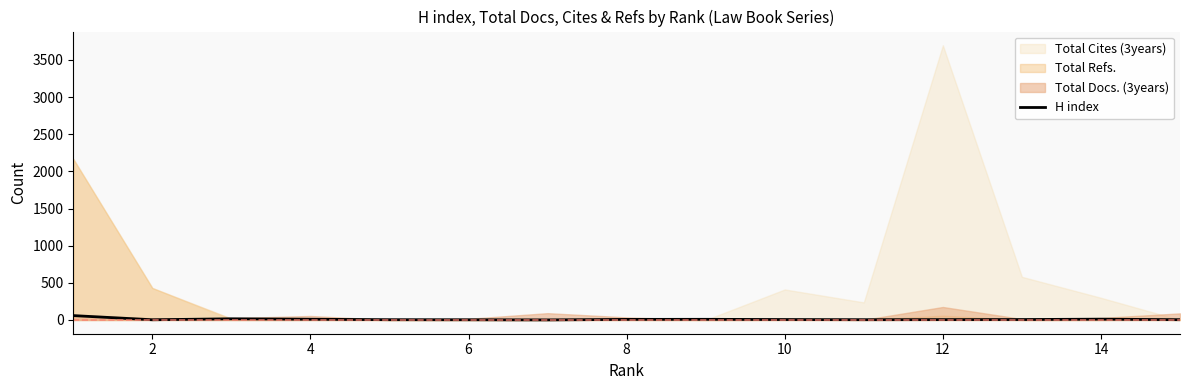

How many data points does each series have?

15